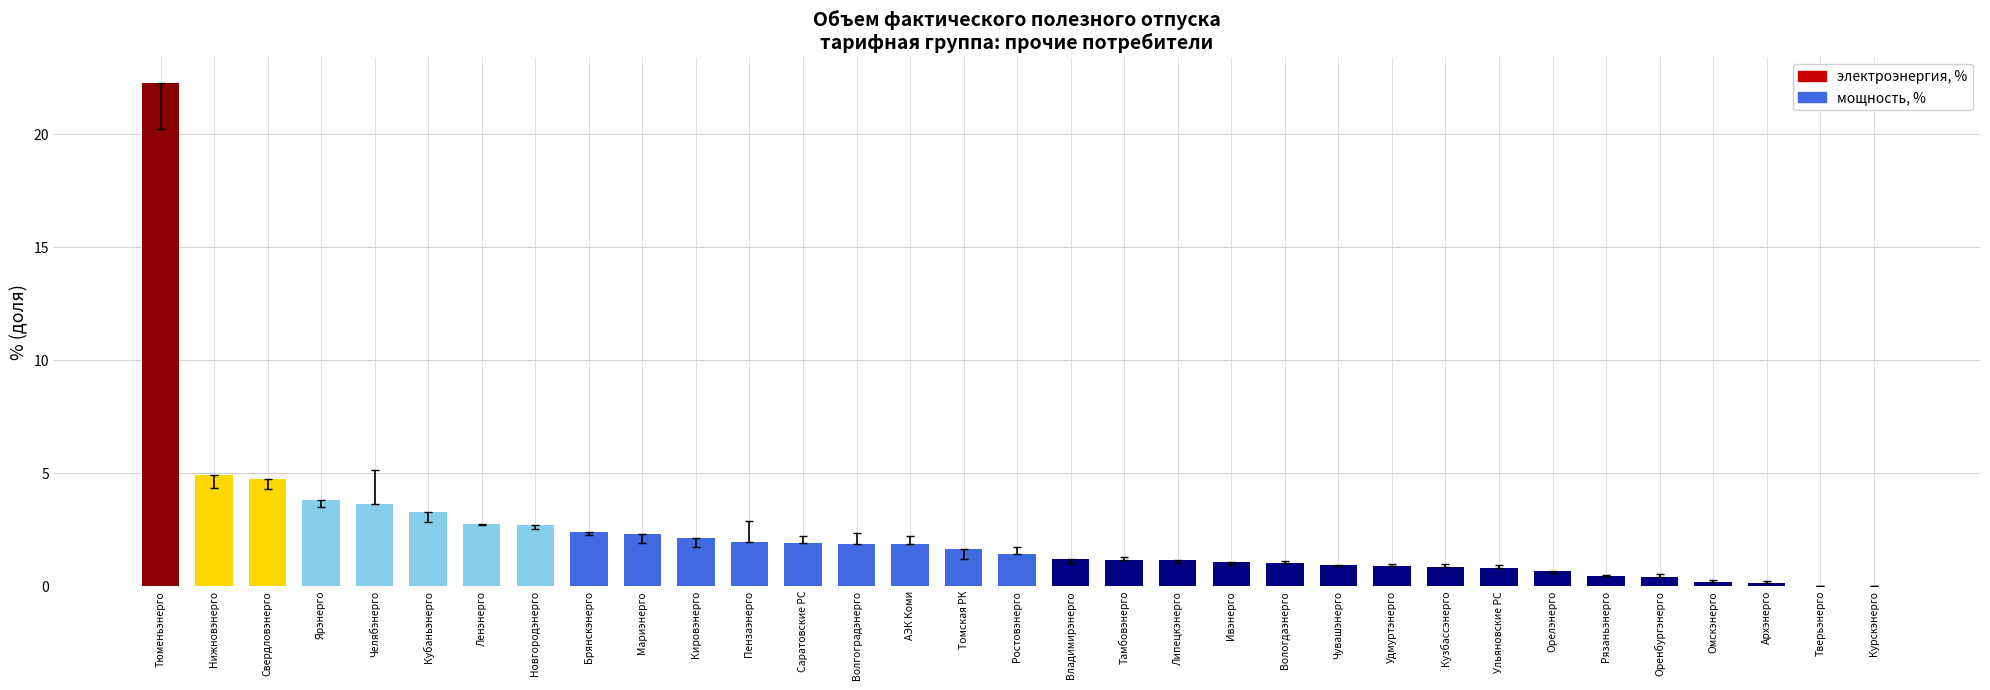

True or false: the data shows 6.2 at Ярэнерго.

False